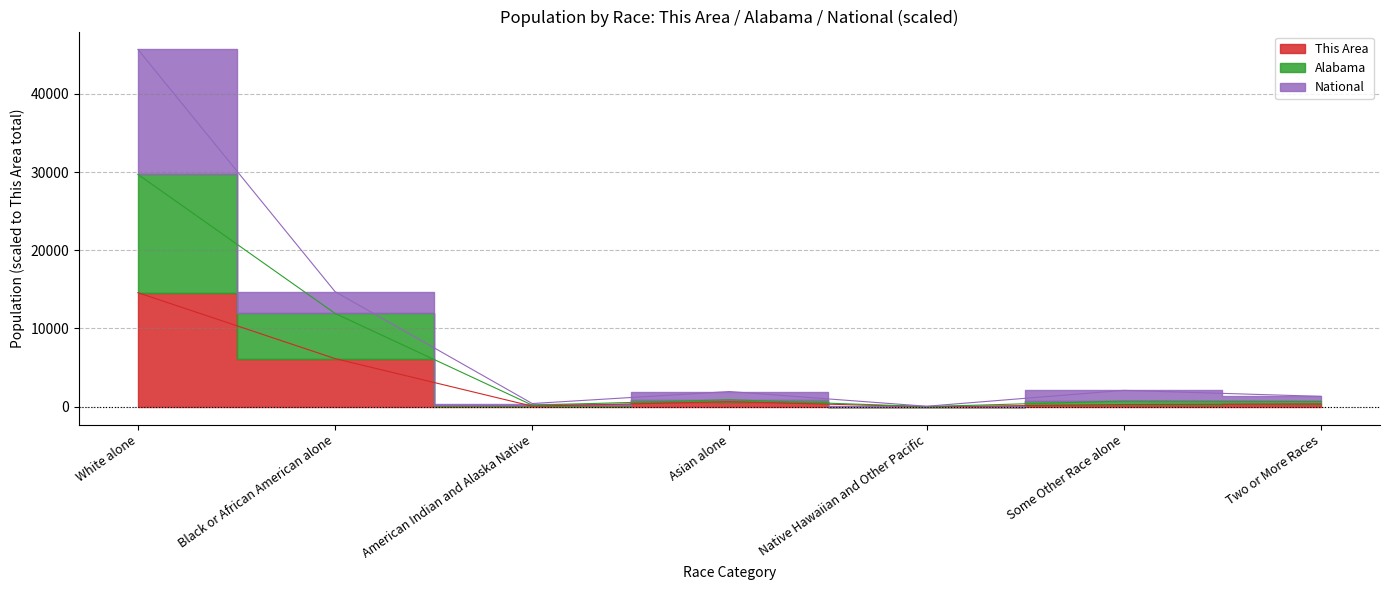

Read the Alabama value at American Indian and Alaska Native.

198.3